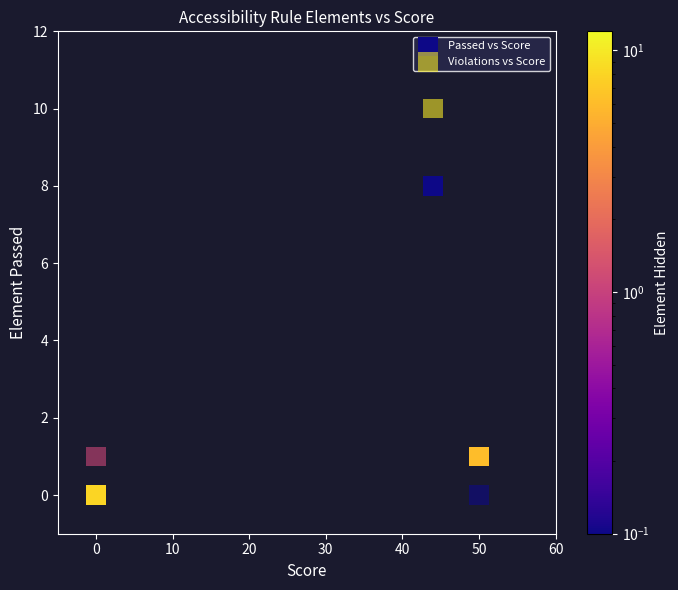

Which series has the largest Y range (max minus min)?

Violations vs Score